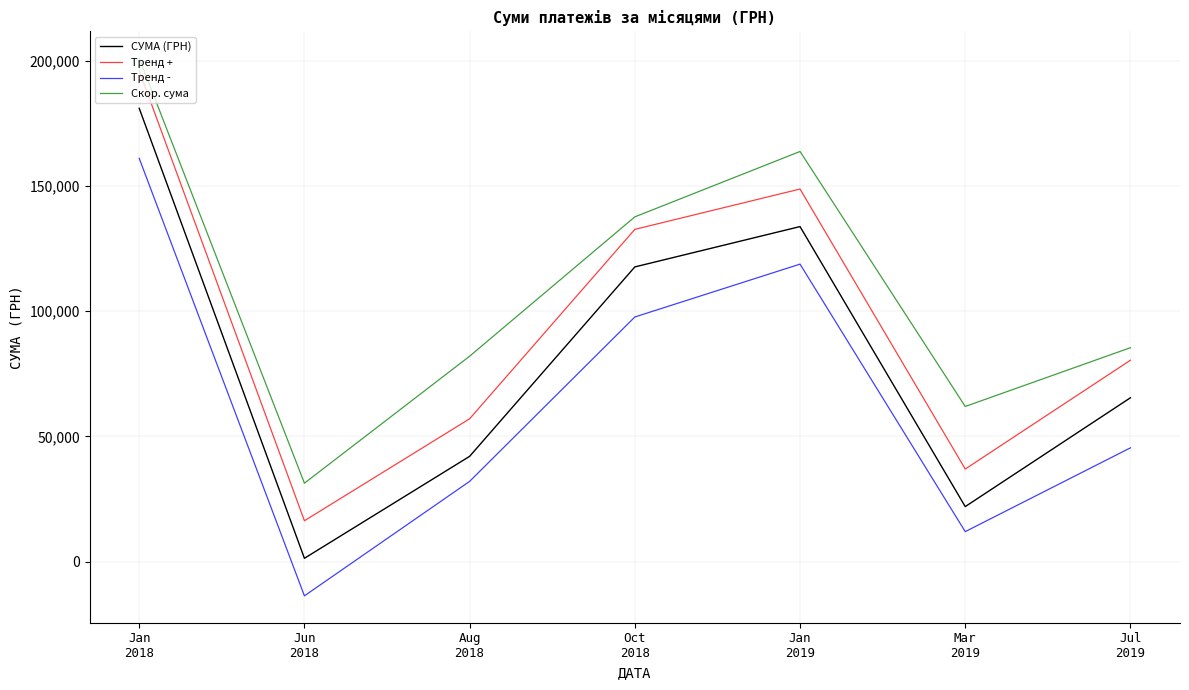

At which category does Тренд + reach its first local peak?

Jan
2019